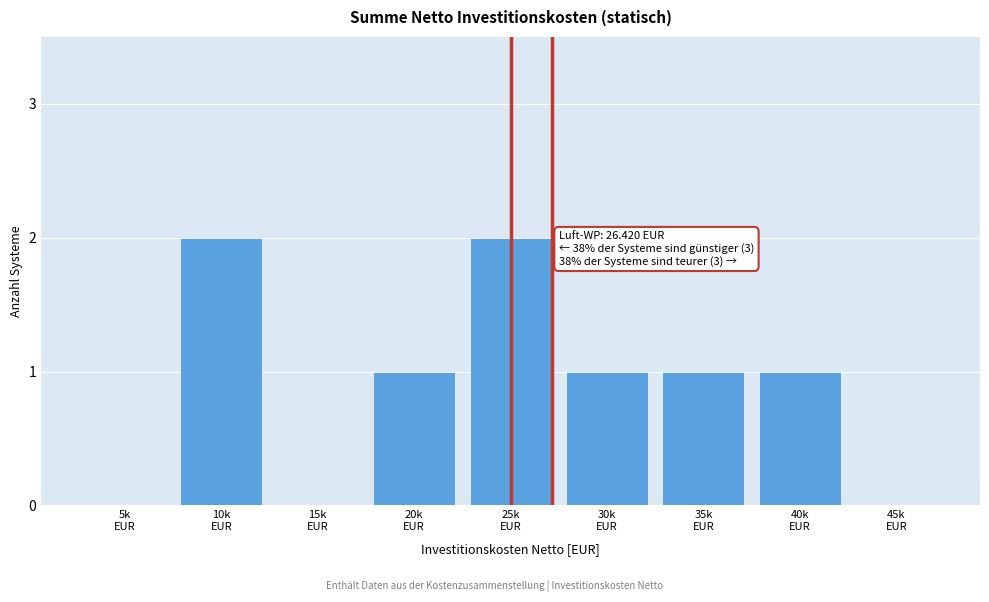

What is the sum of all values?

8